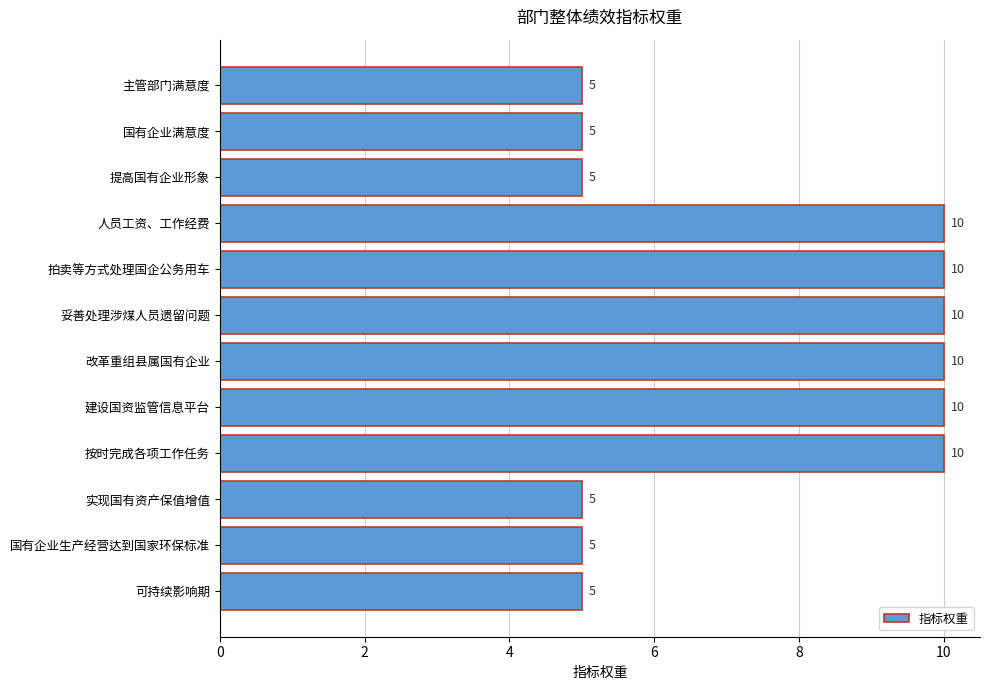

Are the bars horizontal?

Yes